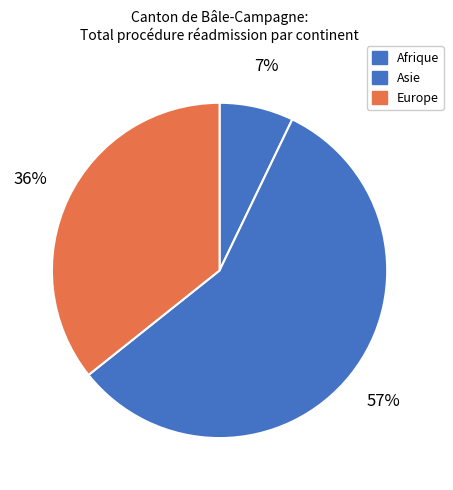

To the nearest percent, what is the combined percentage of Europe and Afrique?

43%